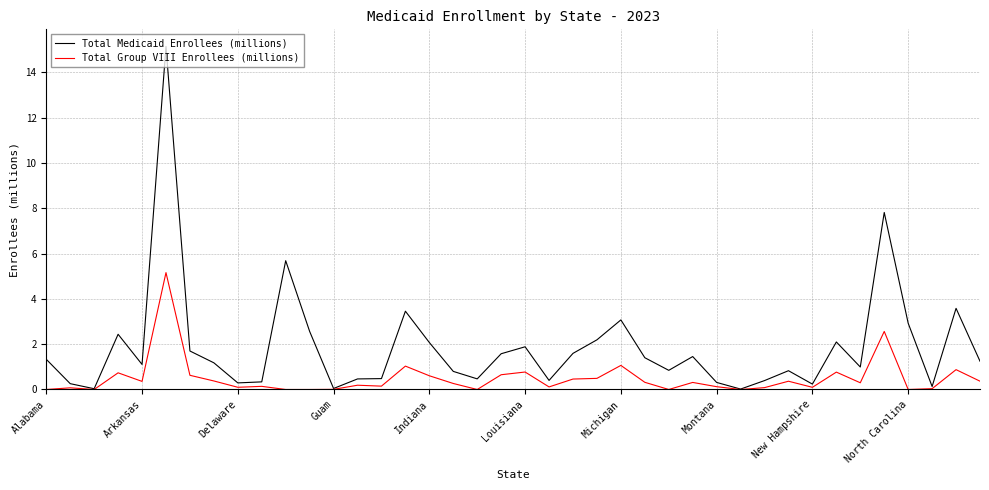

Rank the series by their average value, from highest to lowest.

Total Medicaid Enrollees (millions), Total Group VIII Enrollees (millions)